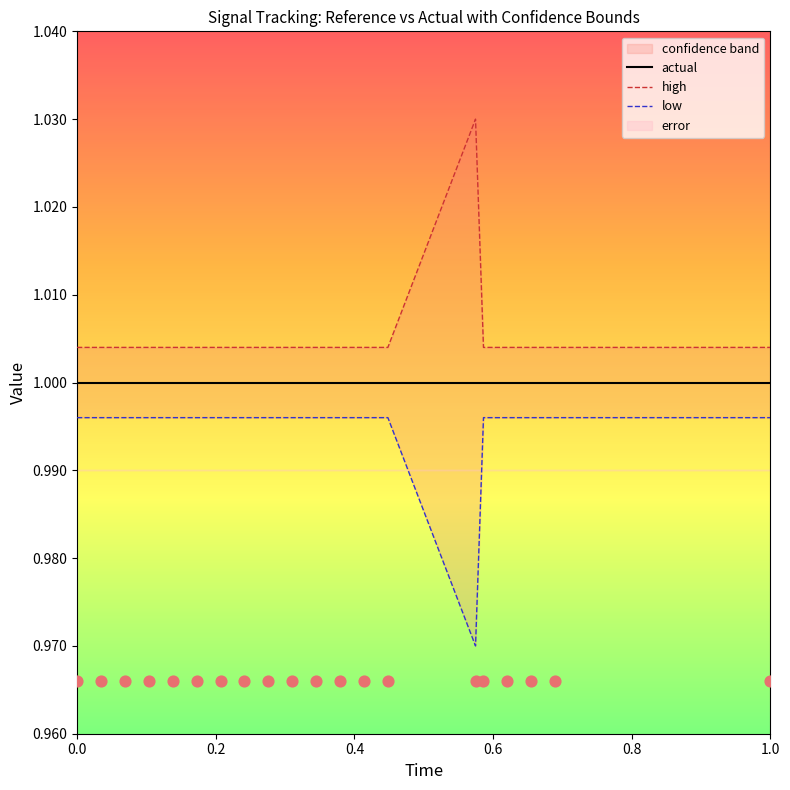

What are all the series names shown in the legend?

actual, high, low